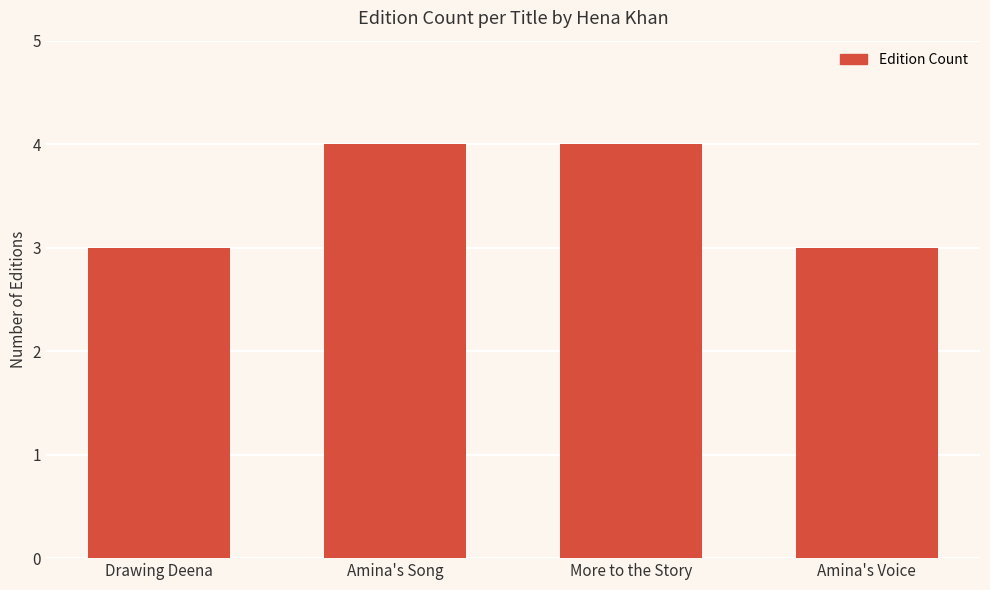

What is the change in value from Amina's Song to Amina's Voice?

-1